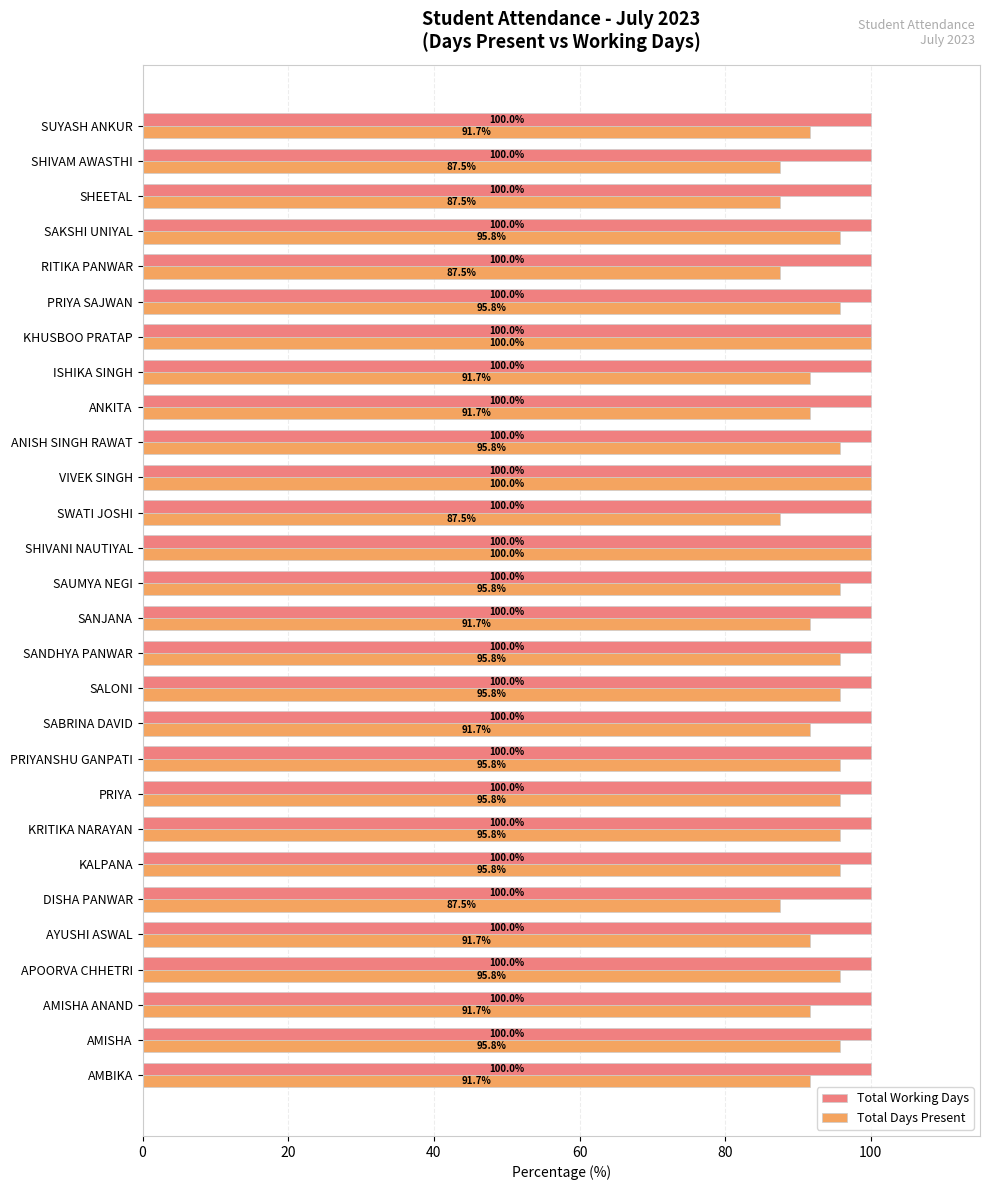

The value of Total Working Days at KHUSBOO PRATAP is 67.6. True or false?

False